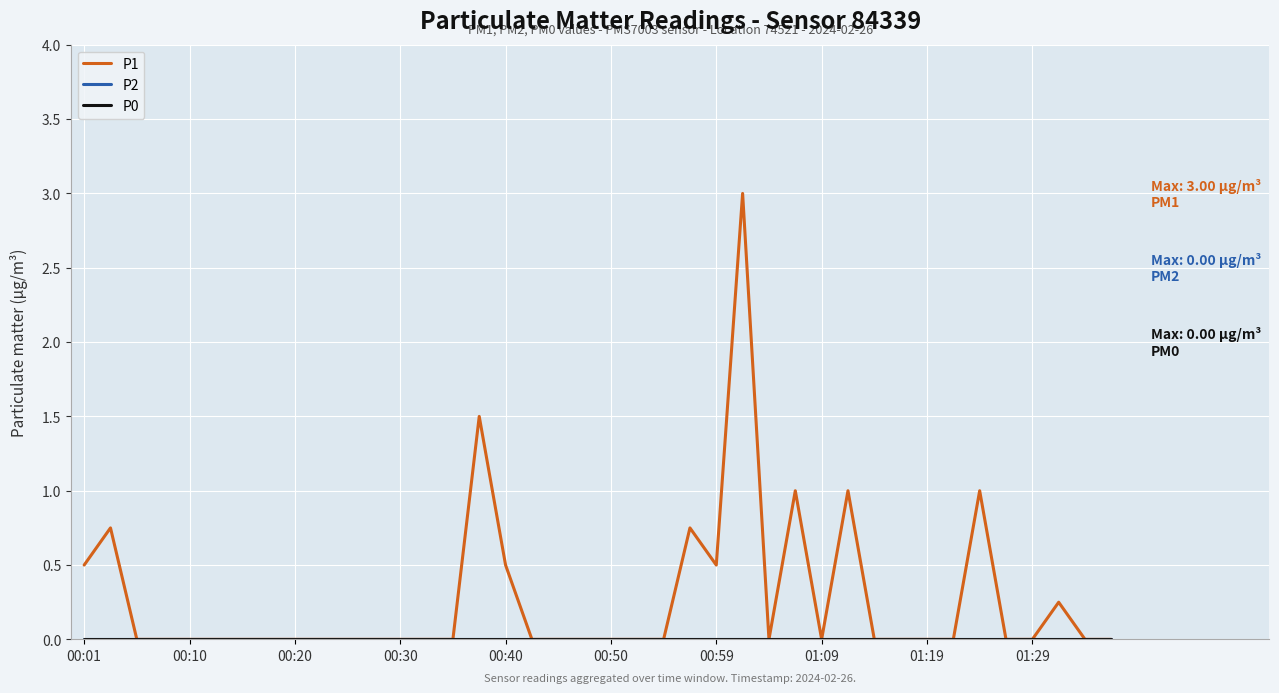

What is the maximum value shown in the chart?

3.0